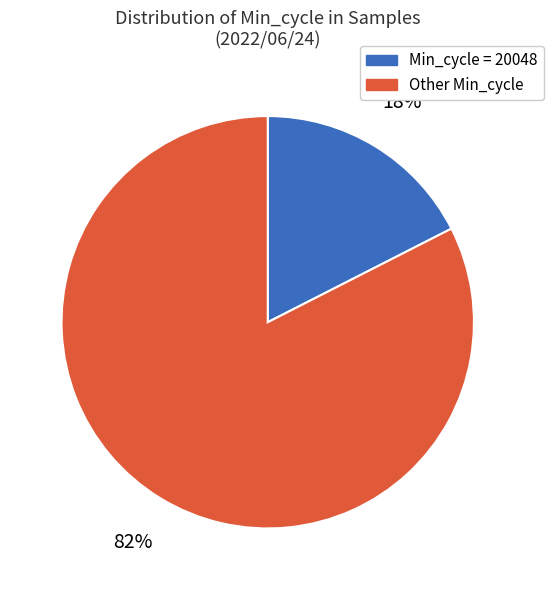

To the nearest percent, what is the average slice percentage?

50%